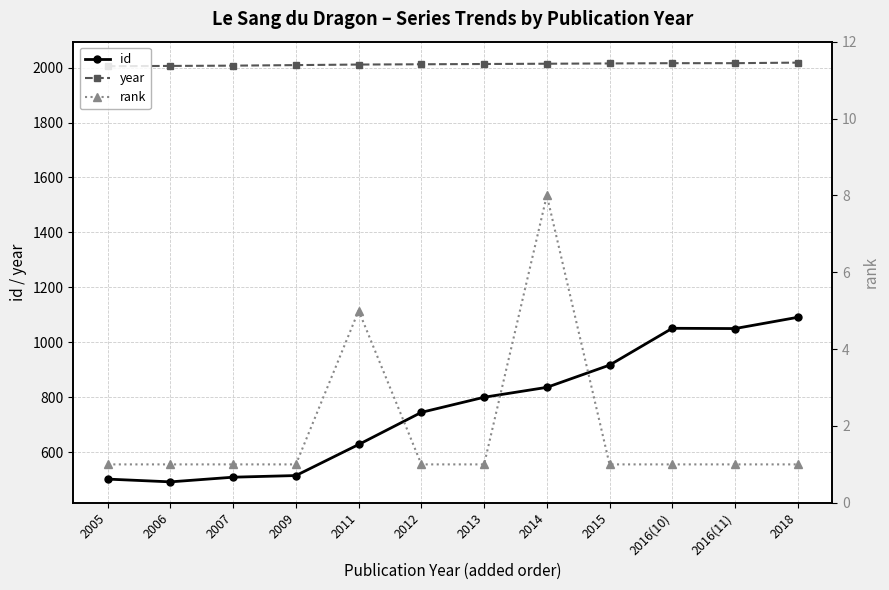

Rank the series at 2018 from highest to lowest value.

year, id, rank